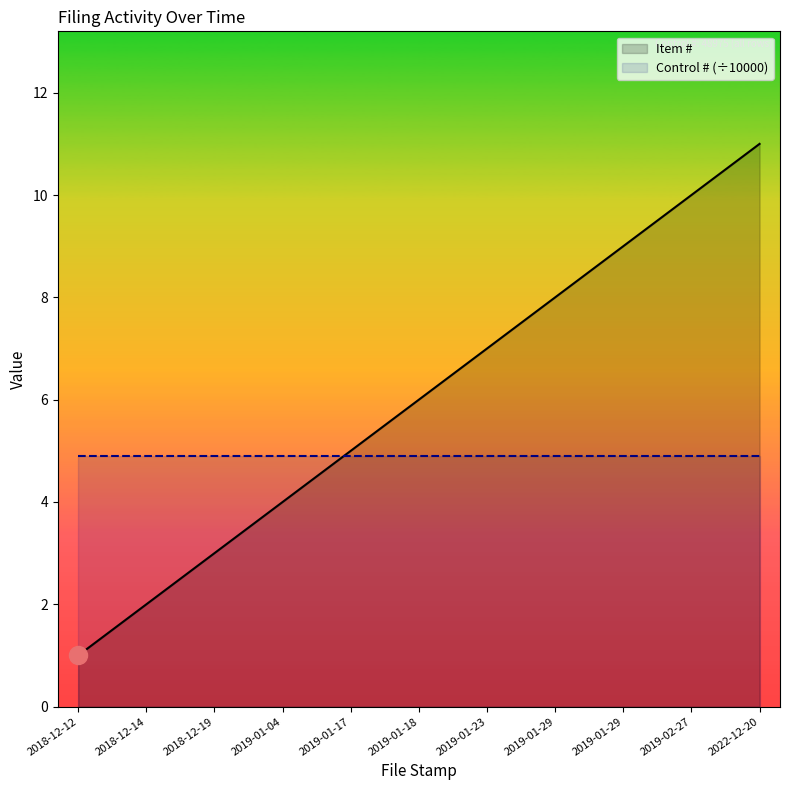

Reading left to right, list all the values displayed in this chart.

Item #: 1.0	2.0	3.0	4.0	5.0	6.0	7.0	8.0	9.0	10.0	11.0
Control # (÷10000): 4.9	4.9	4.9	4.9	4.9	4.9	4.9	4.9	4.9	4.9	4.9